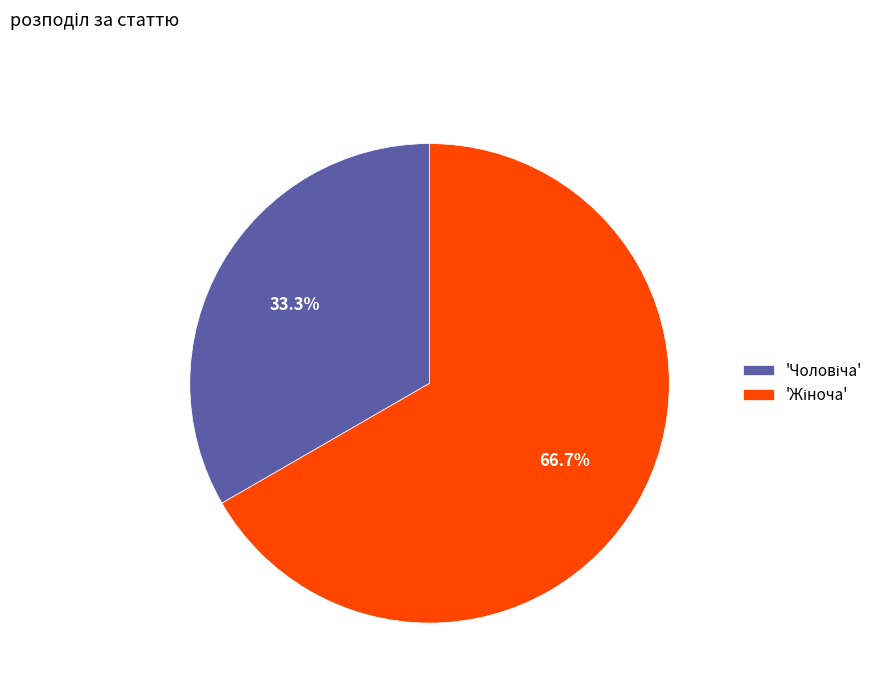

To the nearest percent, what is the average slice percentage?

50%